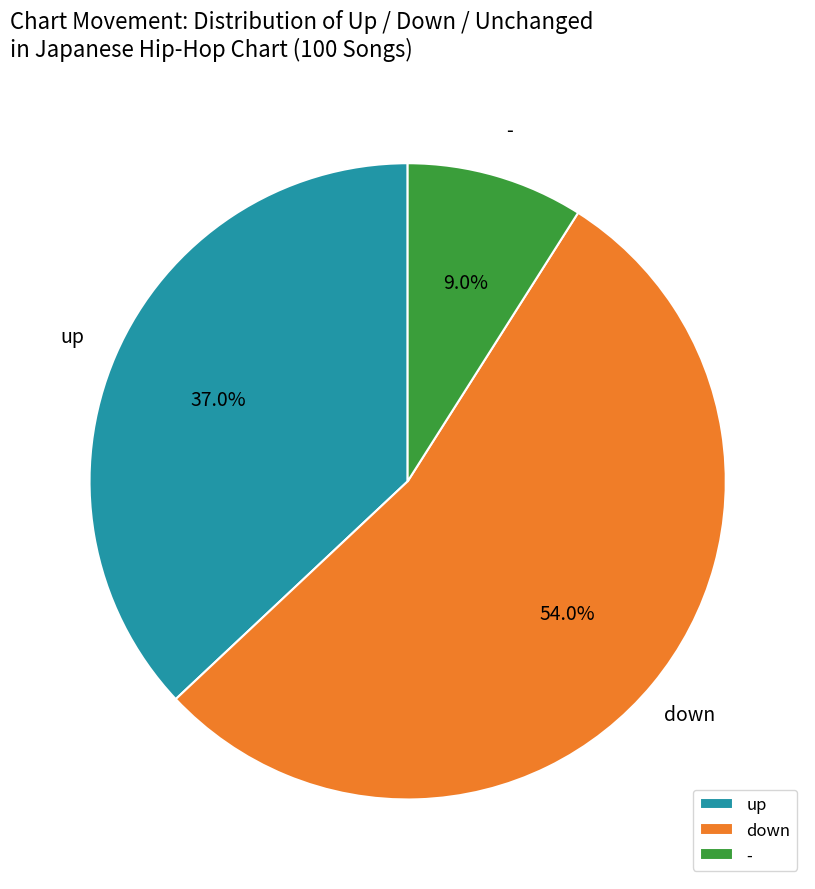

True or false: - accounts for 1% of the total.

False